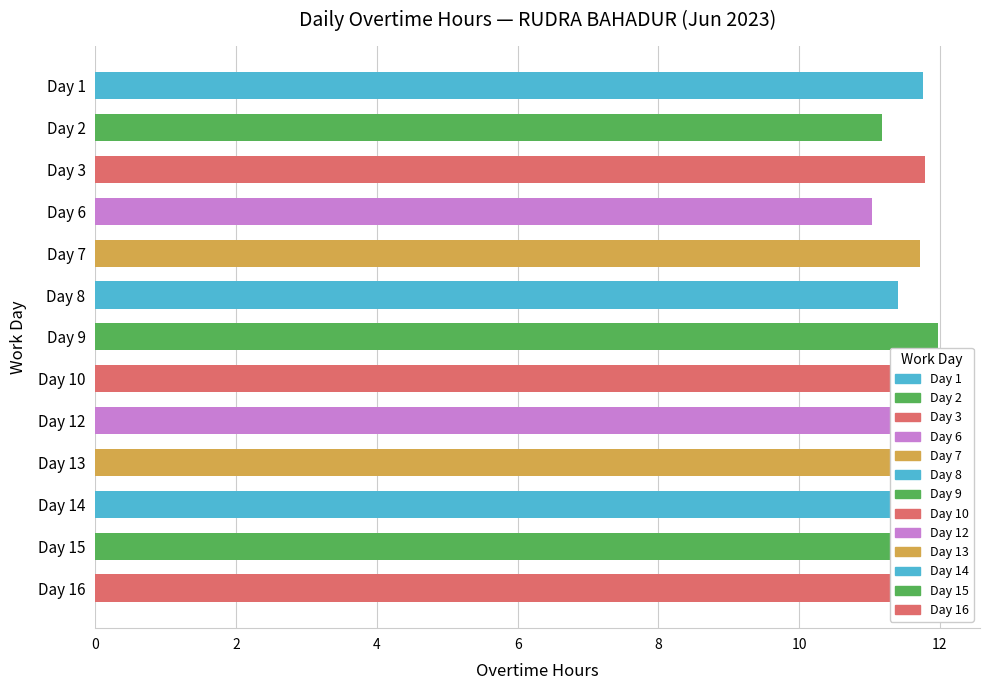

Which has a higher value, Day 8 or Day 9?

Day 9